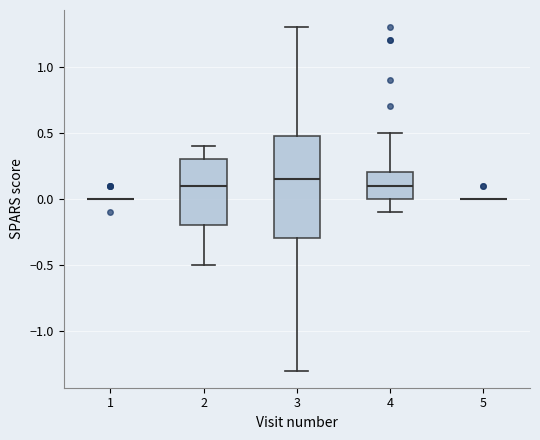

Reading left to right, read every box against the y-axis: the position of its median line, the range the box covers, and the ends of its whiskers. The values are not printed on the chart, so give them approximately, as read against the axis.

1: box collapsed to a line at 0.00, whiskers 0.00 to 0.00
2: median 0.10, box -0.20 to 0.30, whiskers -0.50 to 0.40
3: median 0.15, box -0.30 to 0.50, whiskers -1.30 to 1.30
4: median 0.10, box 0.00 to 0.20, whiskers -0.10 to 0.50
5: box collapsed to a line at 0.00, whiskers 0.00 to 0.00